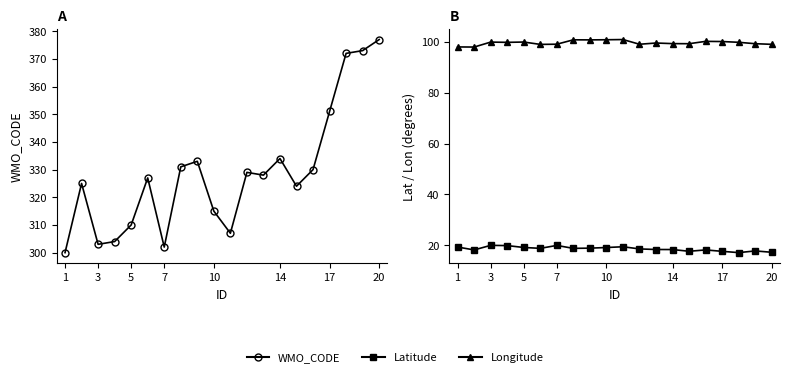

True or false: Longitude has a value of 99.9 at 3.

True